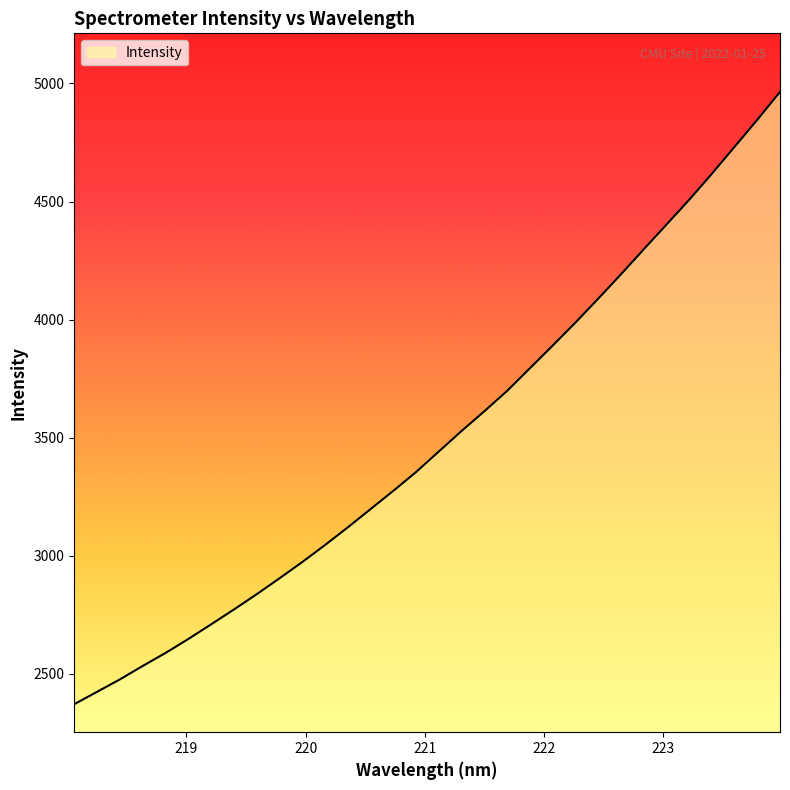

True or false: the data has more than 0 interior local peaks.

False